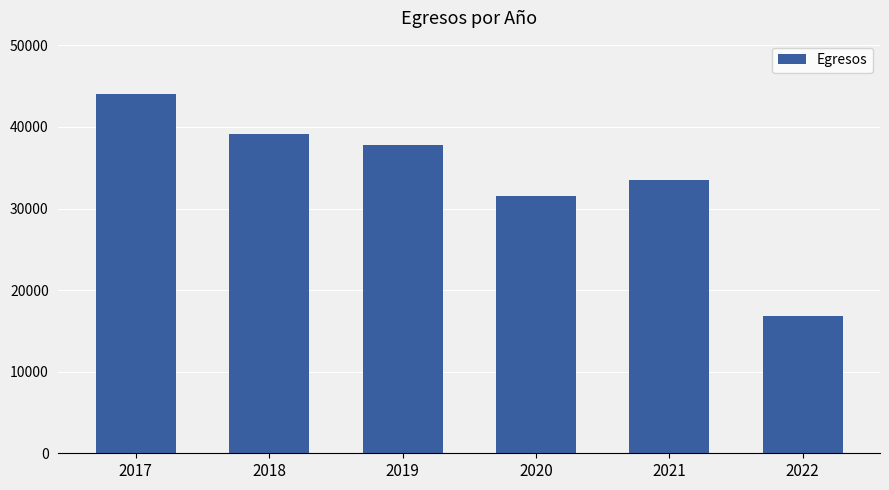

List the labels in order of value, smallest first.

2022, 2020, 2021, 2019, 2018, 2017